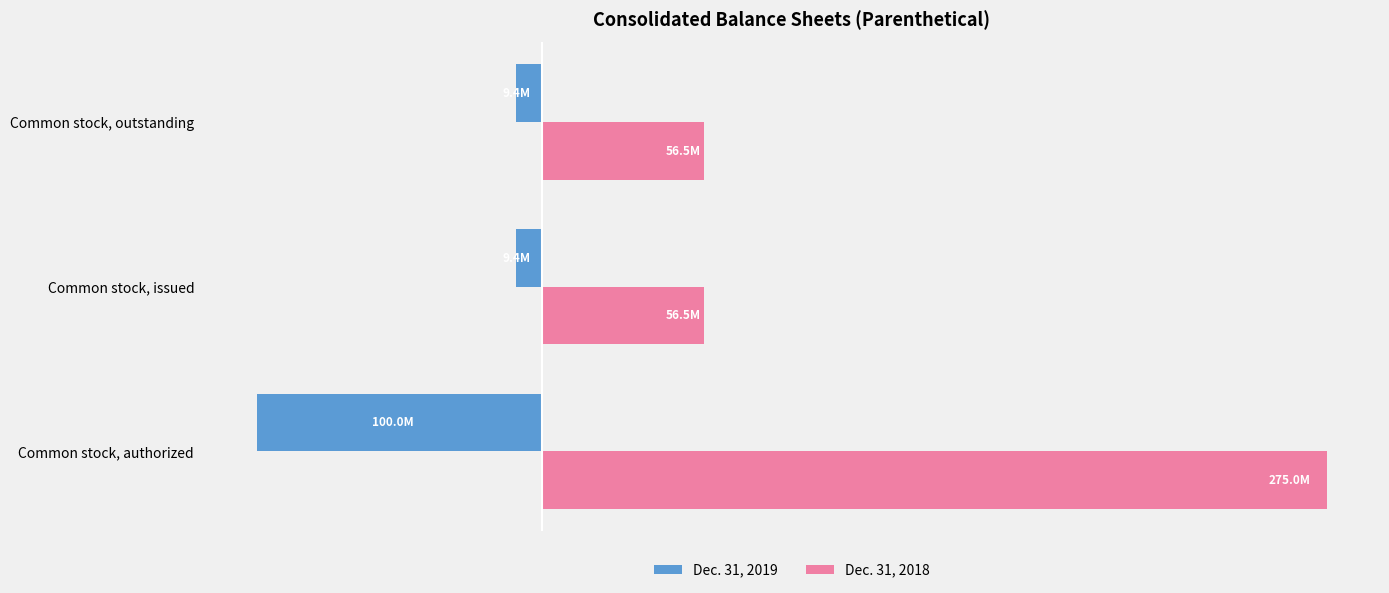

What are all the series names shown in the legend?

Dec. 31, 2019, Dec. 31, 2018